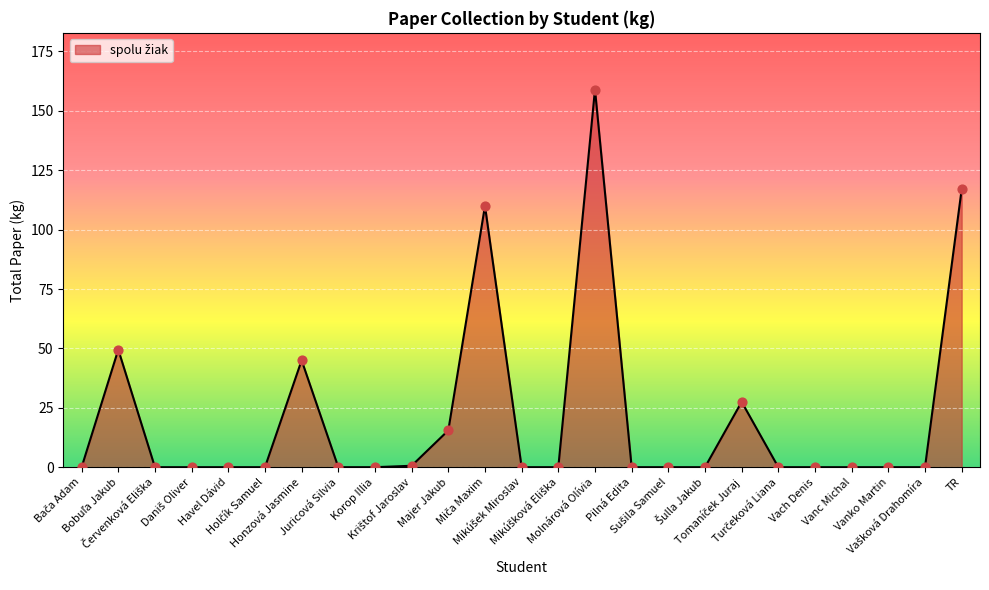

Approximately how many times larger is the value at TR compared to Honzová Jasmine?

2.6